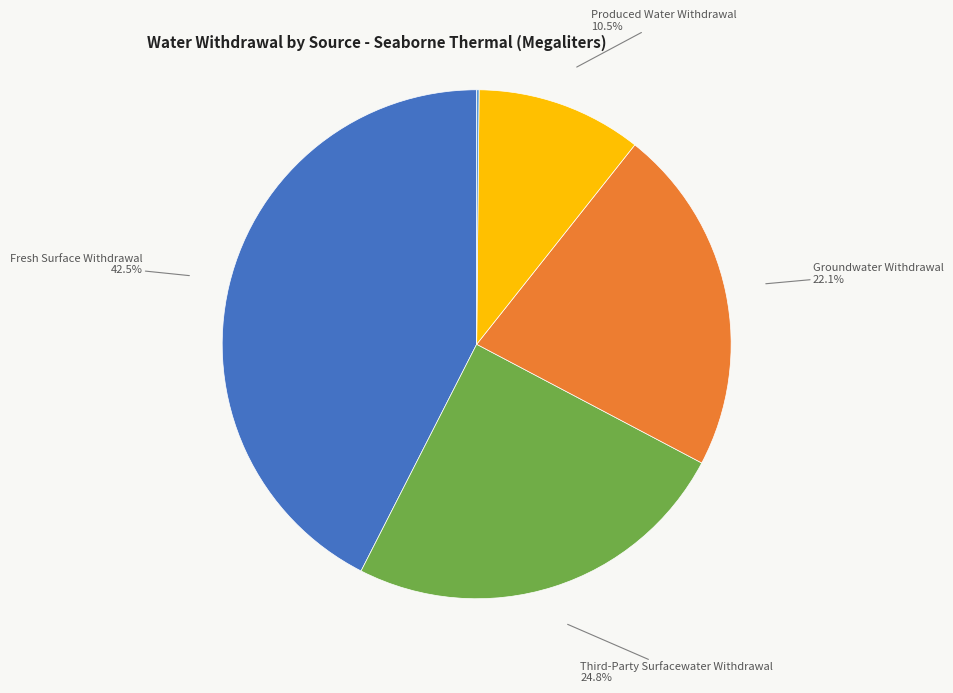

Does Produced Water Withdrawal represent more than half of the total?

No